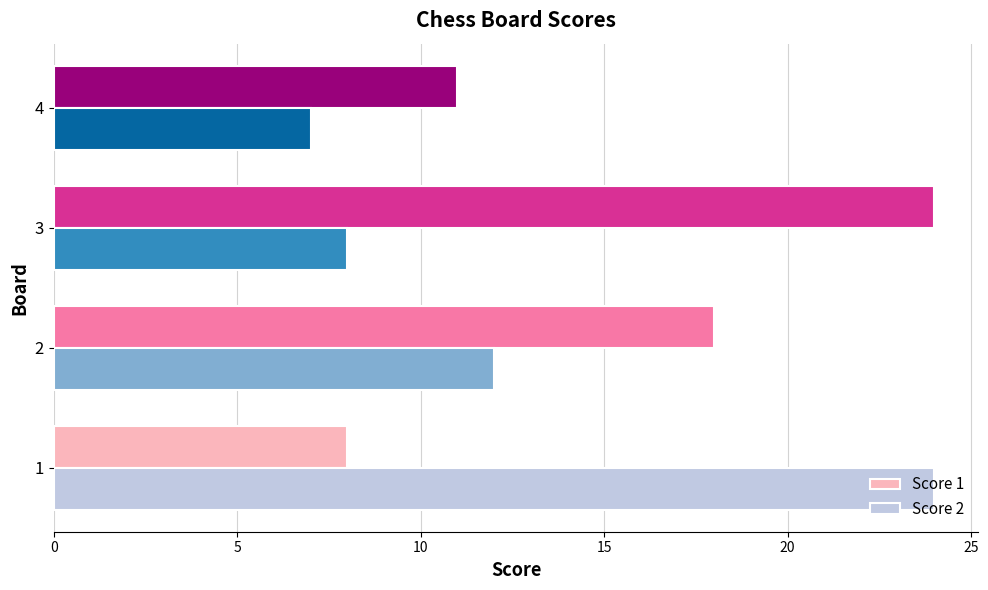

What is the highest value of the Score 1 series?

24